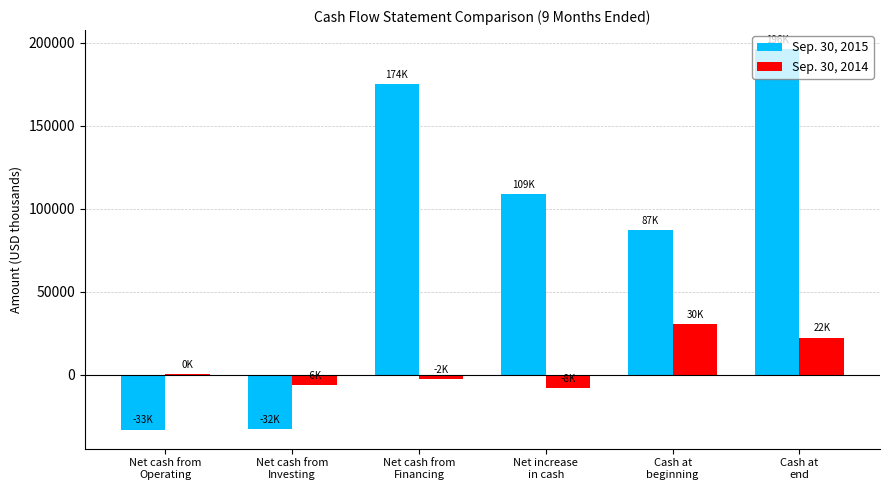

What is the total value across all series at Net cash from
Financing?

172541